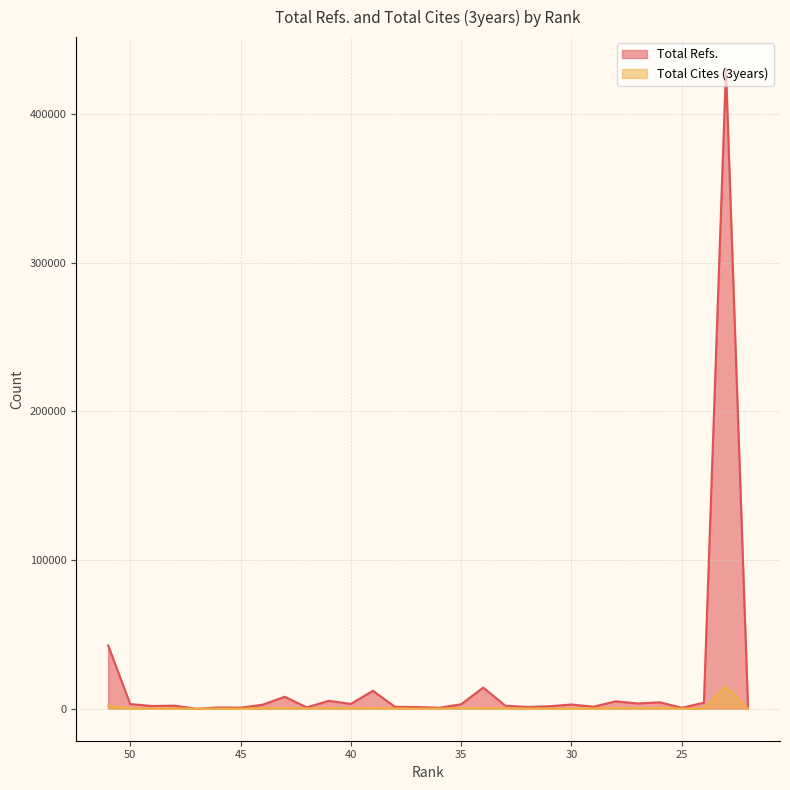

Where does the Total Refs. series first go above 2684?

51